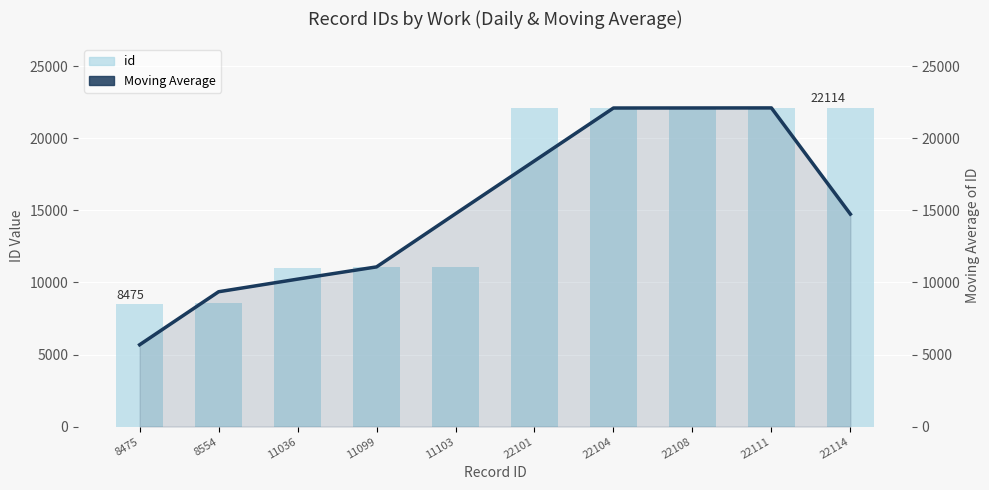

What is the sum of all Moving Average values?

150608.7